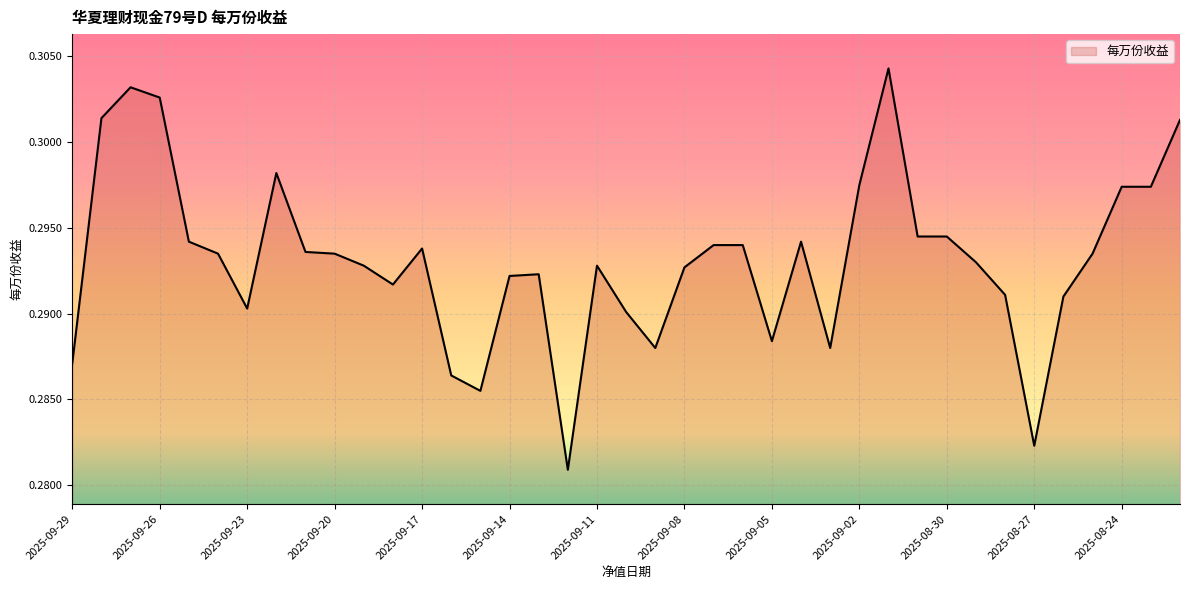

Rank the categories by value from highest to lowest.

2025-09-01, 2025-09-27, 2025-09-26, 2025-09-28, 2025-08-22, 2025-09-22, 2025-09-02, 2025-08-24, 2025-08-23, 2025-08-31, 2025-08-30, 2025-09-25, 2025-09-04, 2025-09-07, 2025-09-06, 2025-09-17, 2025-09-21, 2025-09-24, 2025-09-20, 2025-08-25, 2025-08-29, 2025-09-19, 2025-09-11, 2025-09-08, 2025-09-13, 2025-09-14, 2025-09-18, 2025-08-28, 2025-08-26, 2025-09-23, 2025-09-10, 2025-09-05, 2025-09-09, 2025-09-03, 2025-09-29, 2025-09-16, 2025-09-15, 2025-08-27, 2025-09-12